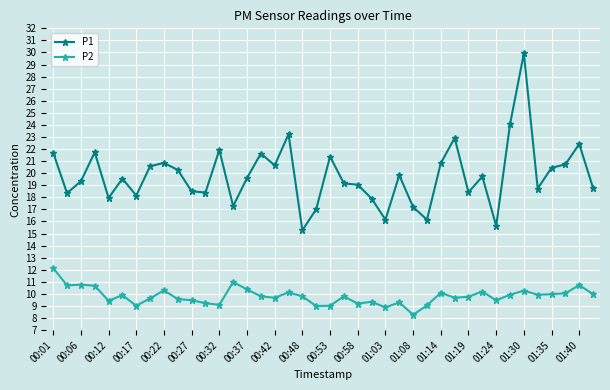

What is the value of the P1 point at the 26th from the left?

19.8